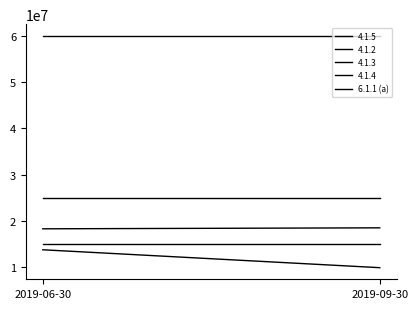

What is the average value?

11800332.6